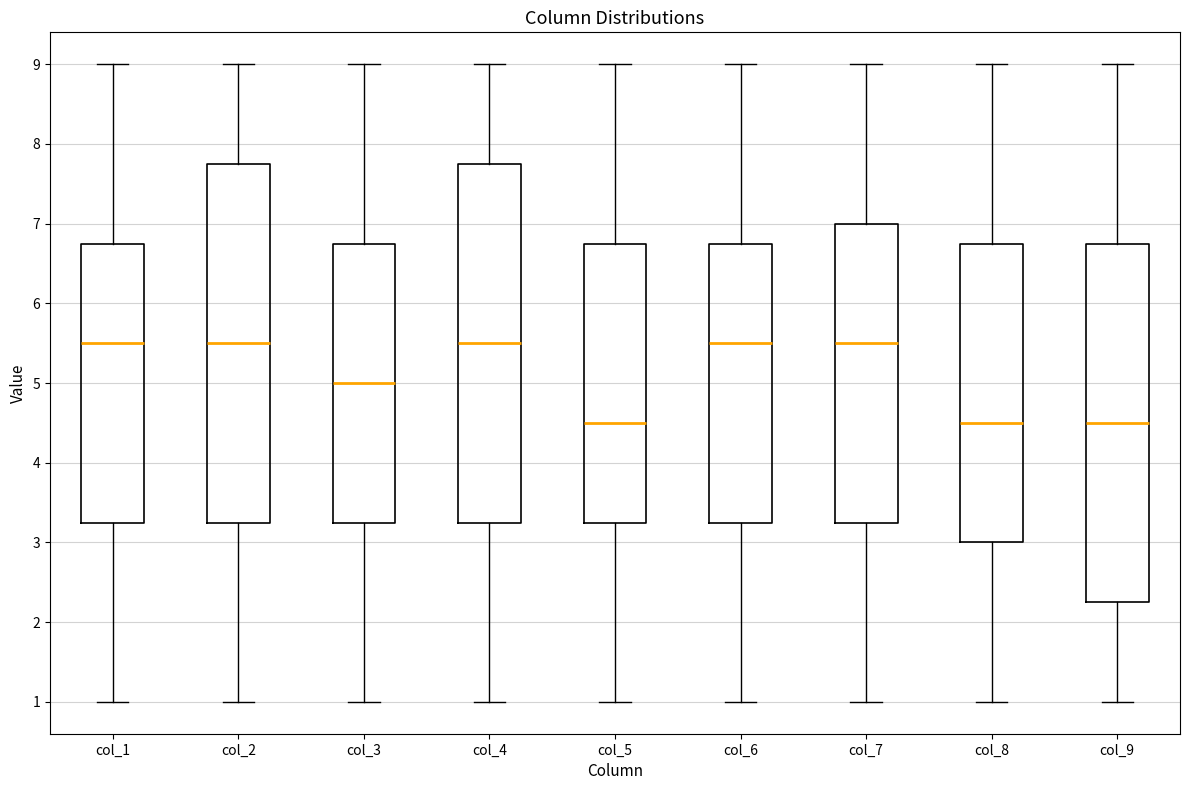

Where does the upper whisker of the box for col_7 end on the y-axis? The values are not printed on the chart, so give them approximately, as read against the axis.

9.0